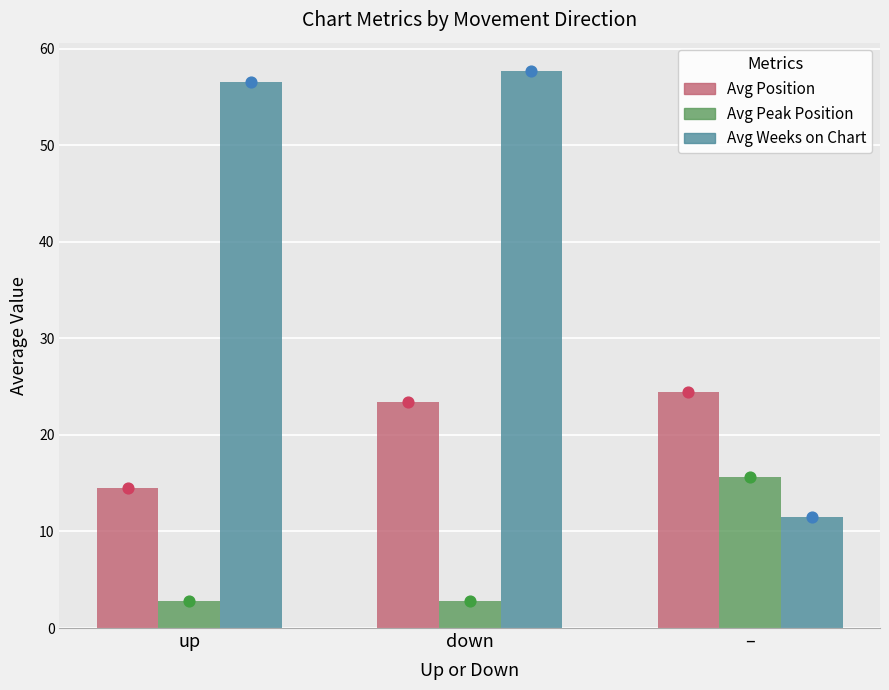

What are all the series names shown in the legend?

Avg Position, Avg Peak Position, Avg Weeks on Chart